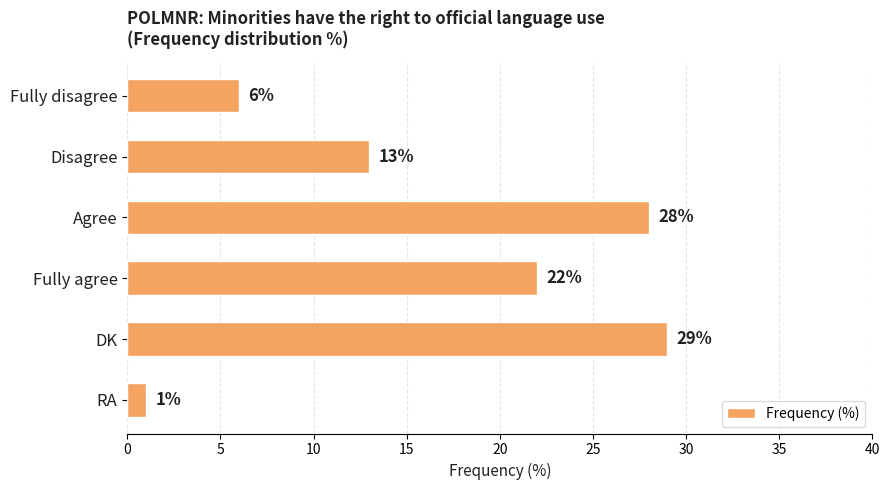

How many bars are there in total?

6